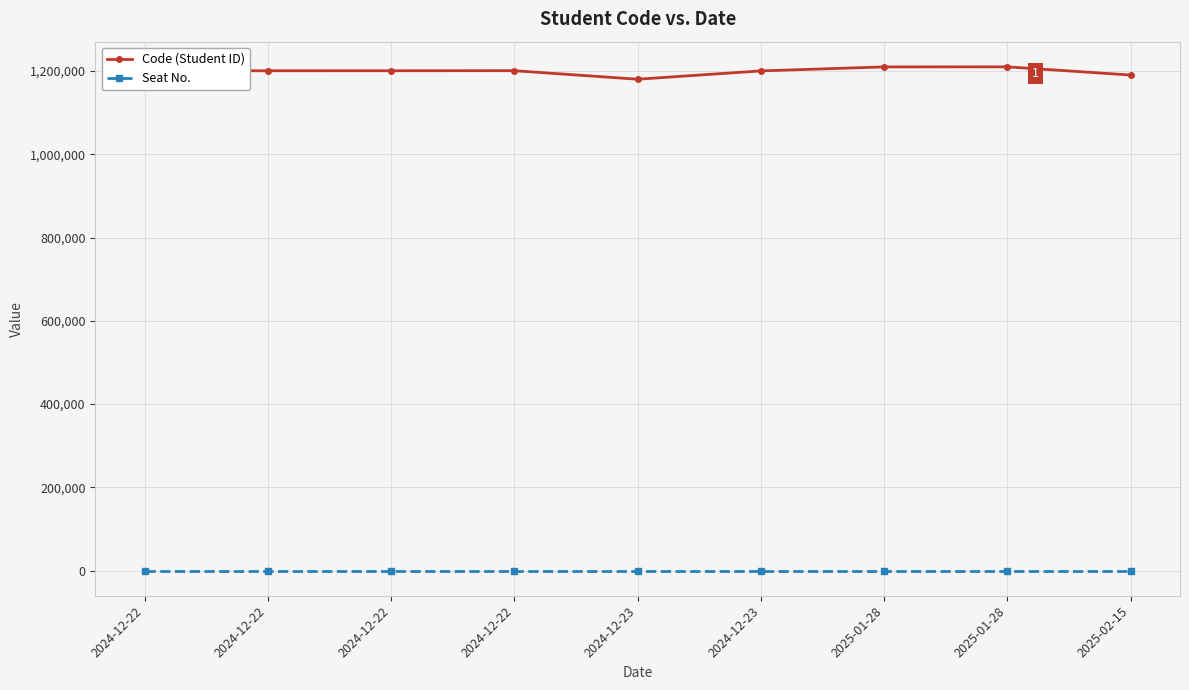

Is this an area chart (filled region under the line)?

No